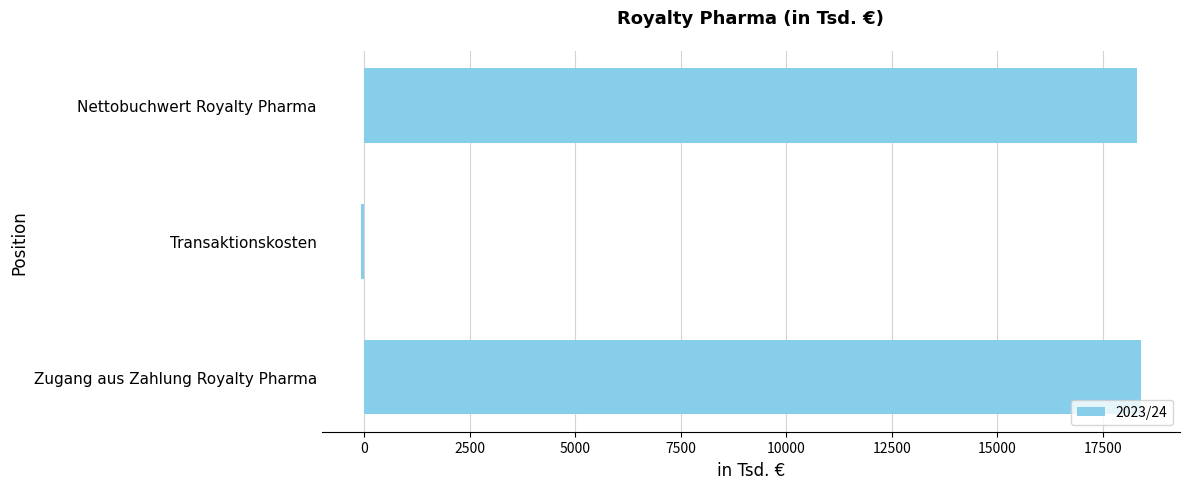

What is the ratio of the value at Nettobuchwert Royalty Pharma to the value at Zugang aus Zahlung Royalty Pharma?

1.0